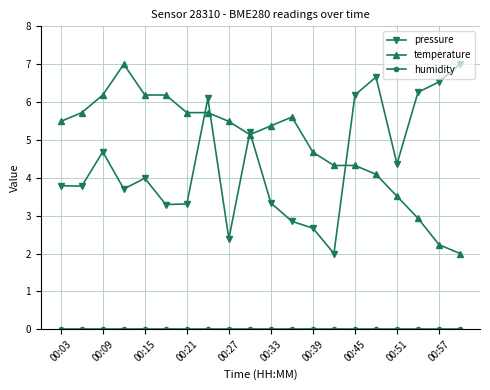

At how many categories does at least one series exceed 1?

20